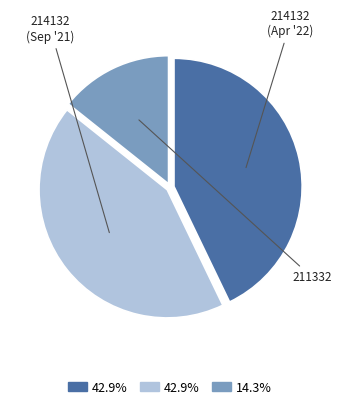

How many slices are in this pie chart?

3